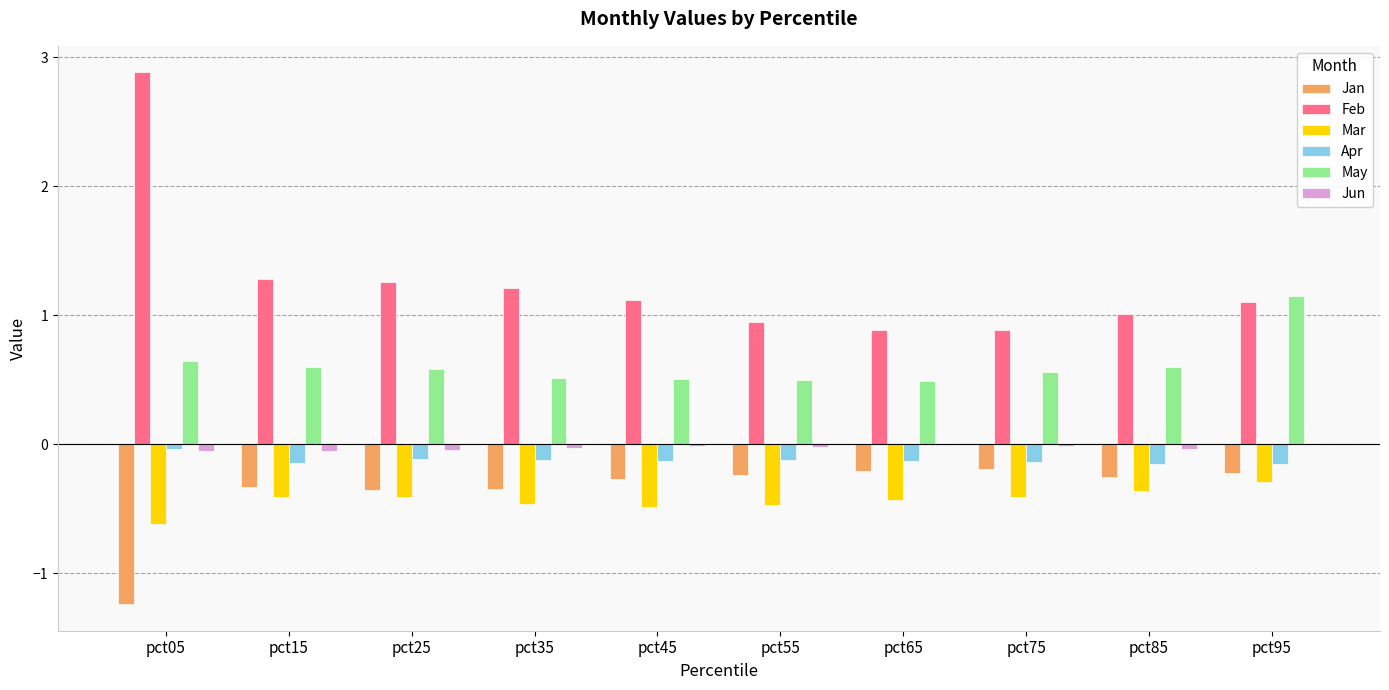

Where does the Feb series first go above 1?

pct05